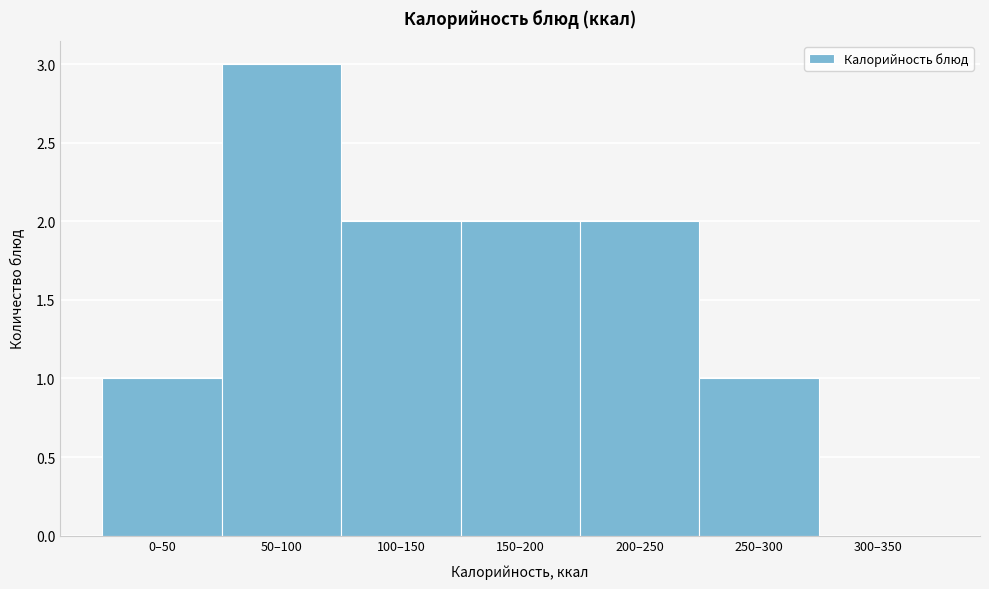

Reading left to right, list all the values displayed in this chart.

0–50=1	50–100=3	100–150=2	150–200=2	200–250=2	250–300=1	300–350=0